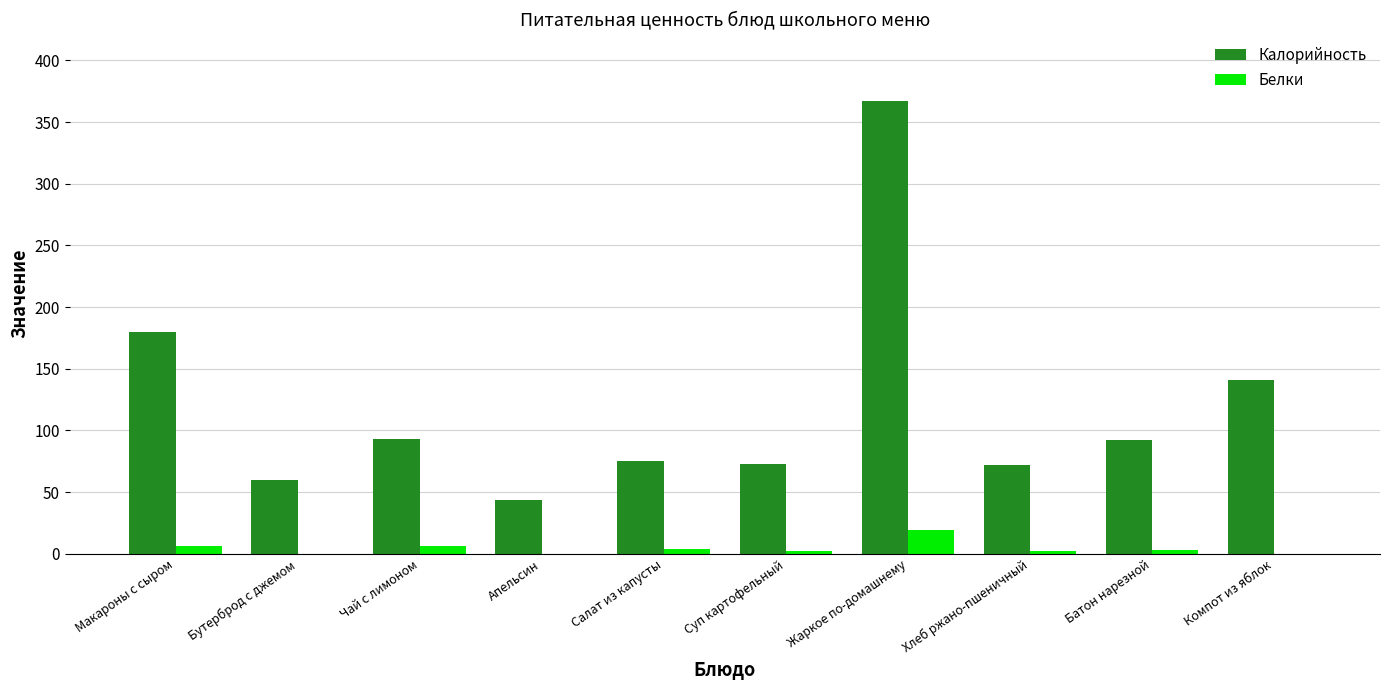

The value of Калорийность at Жаркое по-домашнему is 503.8. True or false?

False